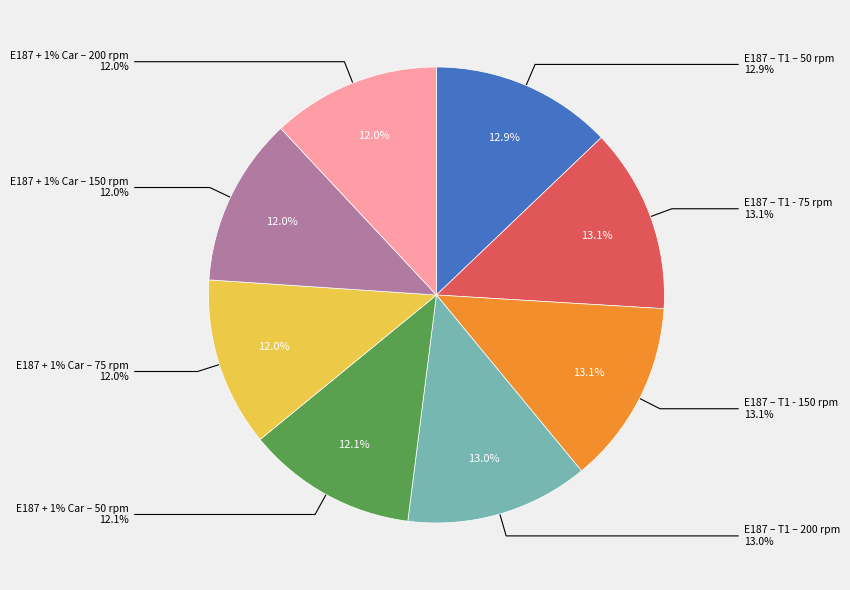

Rank the categories by value from lowest to highest.

E187 + 1% Car – 200 rpm, E187 + 1% Car – 75 rpm, E187 + 1% Car – 150 rpm, E187 + 1% Car – 50 rpm, E187 – T1 – 50 rpm, E187 – T1 – 200 rpm, E187 – T1 - 150 rpm, E187 – T1 - 75 rpm